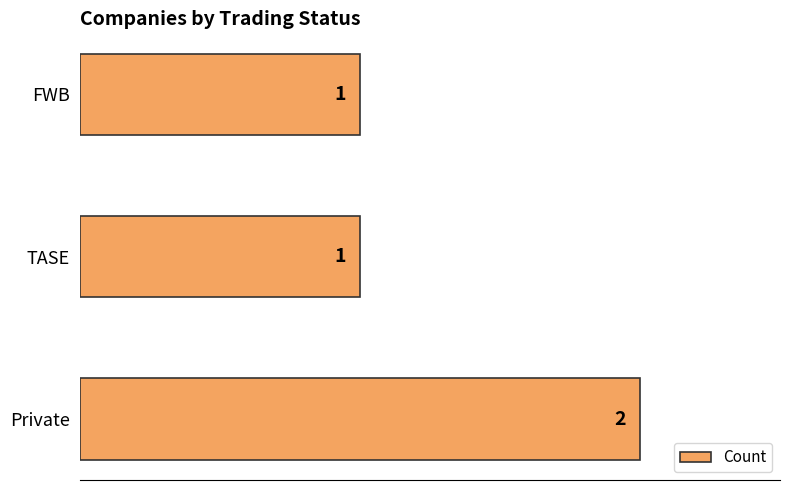

How many values are between 1 and 2?

3